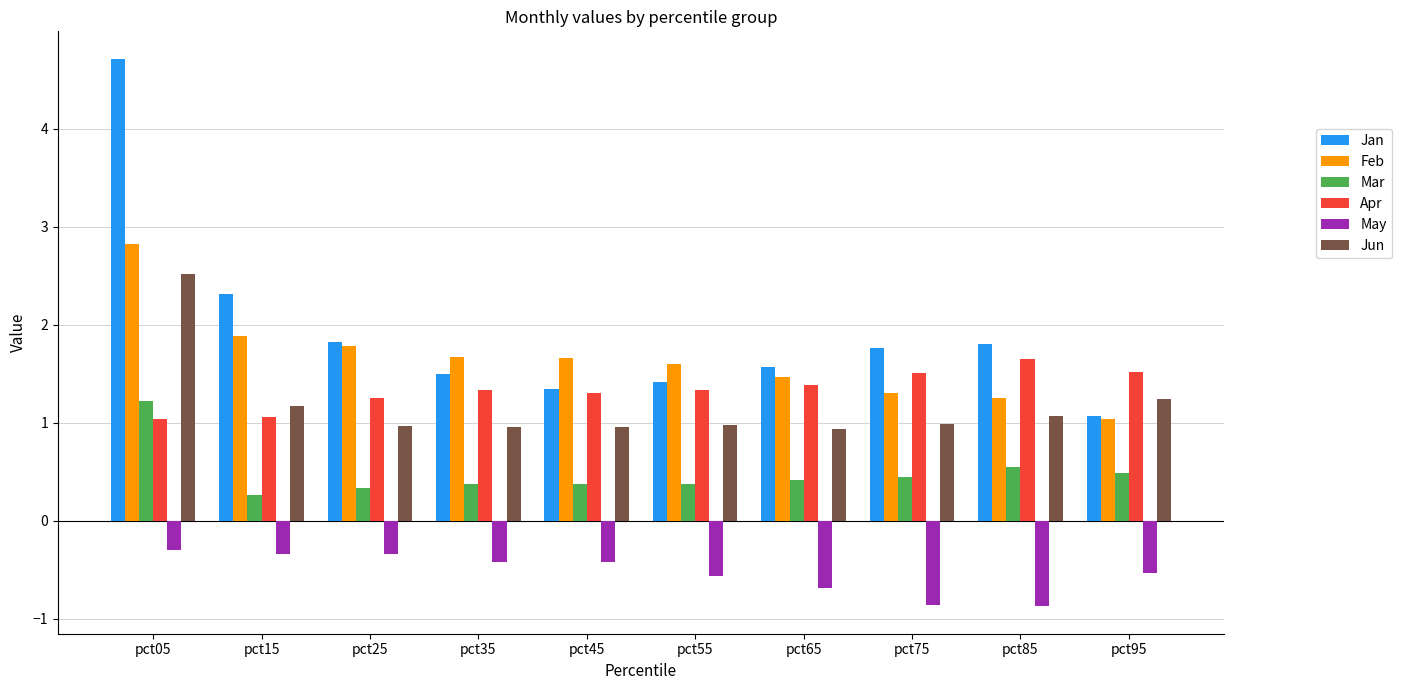

What is the minimum value for Jun?

0.9